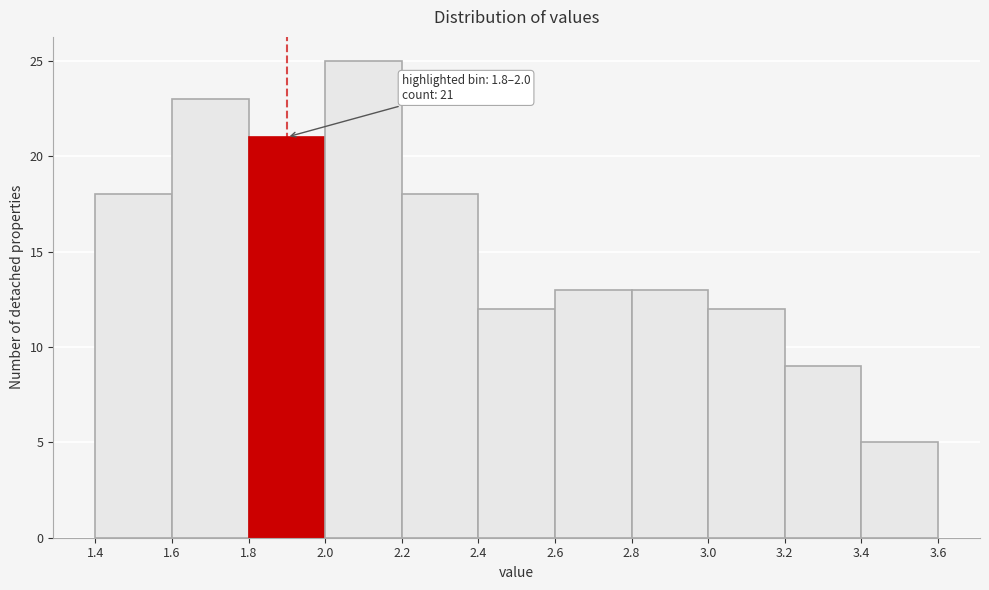

Over which range of the x-axis is the bar tallest?

2.0 to 2.2